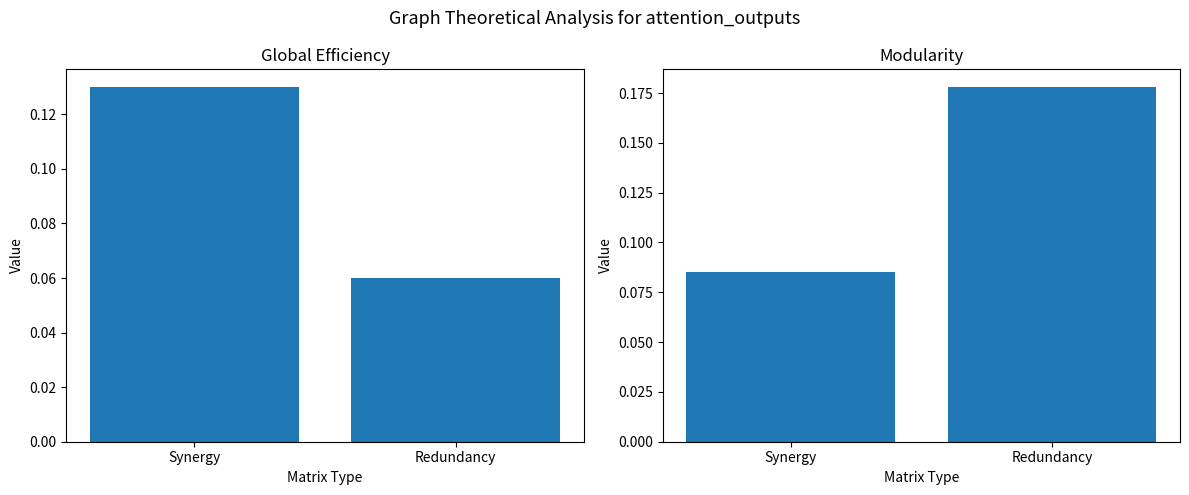

Reading left to right, what are all the values shown in this chart?

Global Efficiency: 0.1	0.1
Modularity: 0.1	0.2